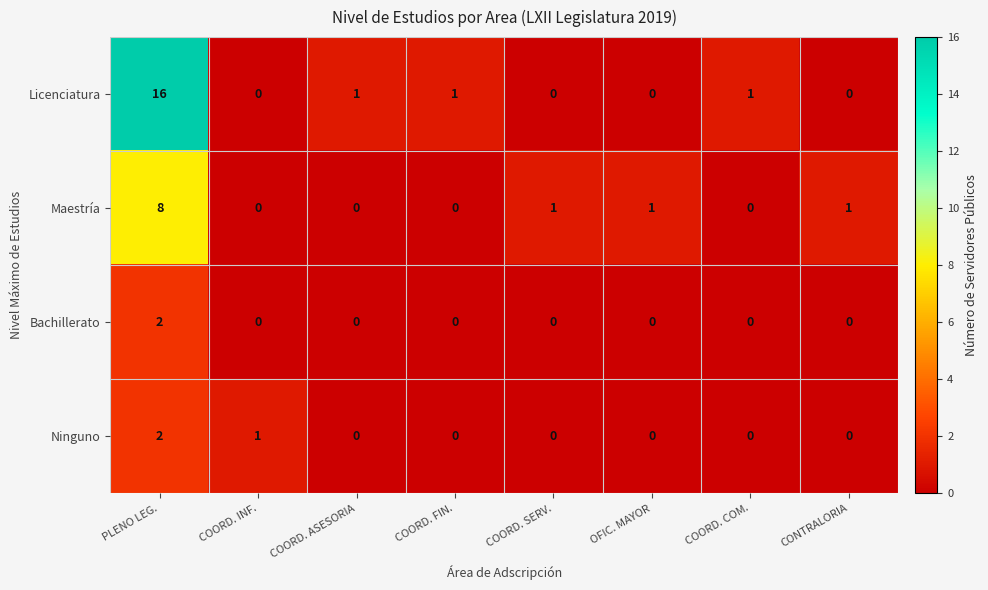

How many data points does each series have?

8